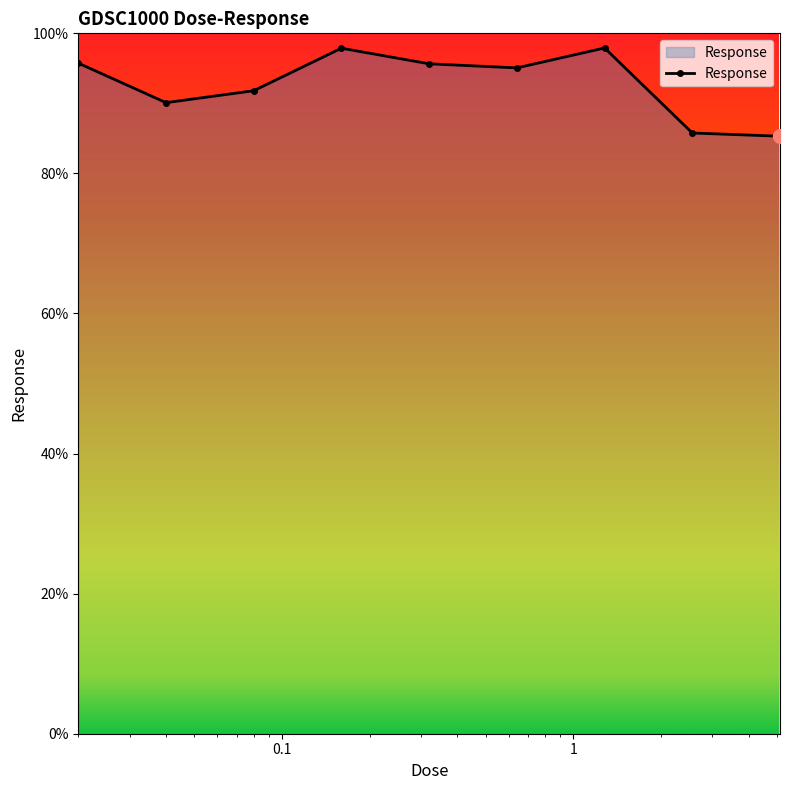

Does the chart display data point markers on the line(s)?

Yes